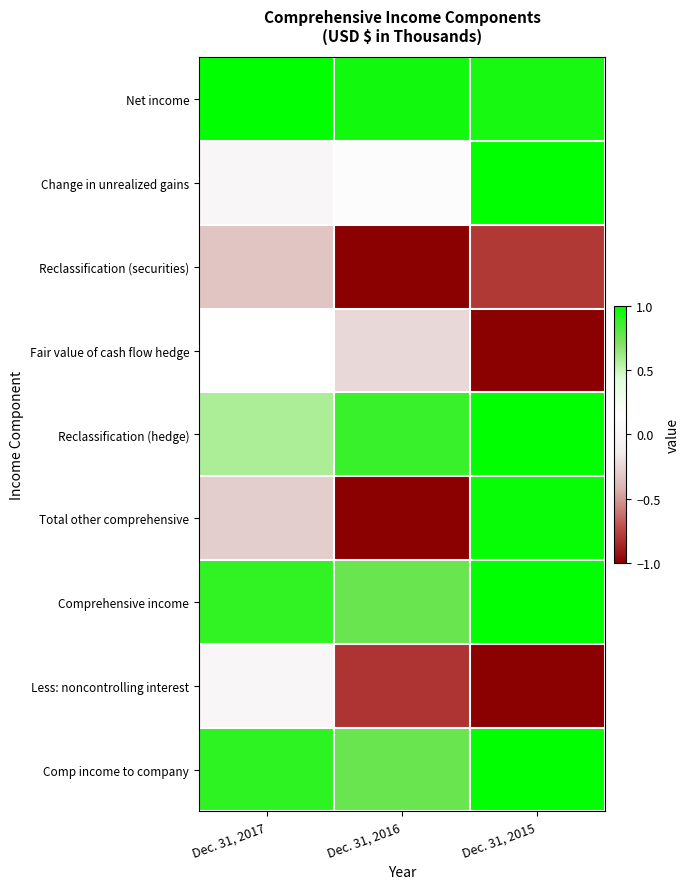

What is the difference between the highest and lowest values at Dec. 31, 2016?

2.0